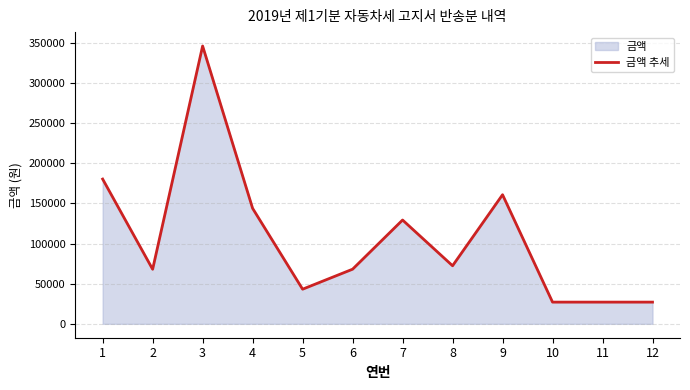

What is the value of the 12th point from the left?

27070